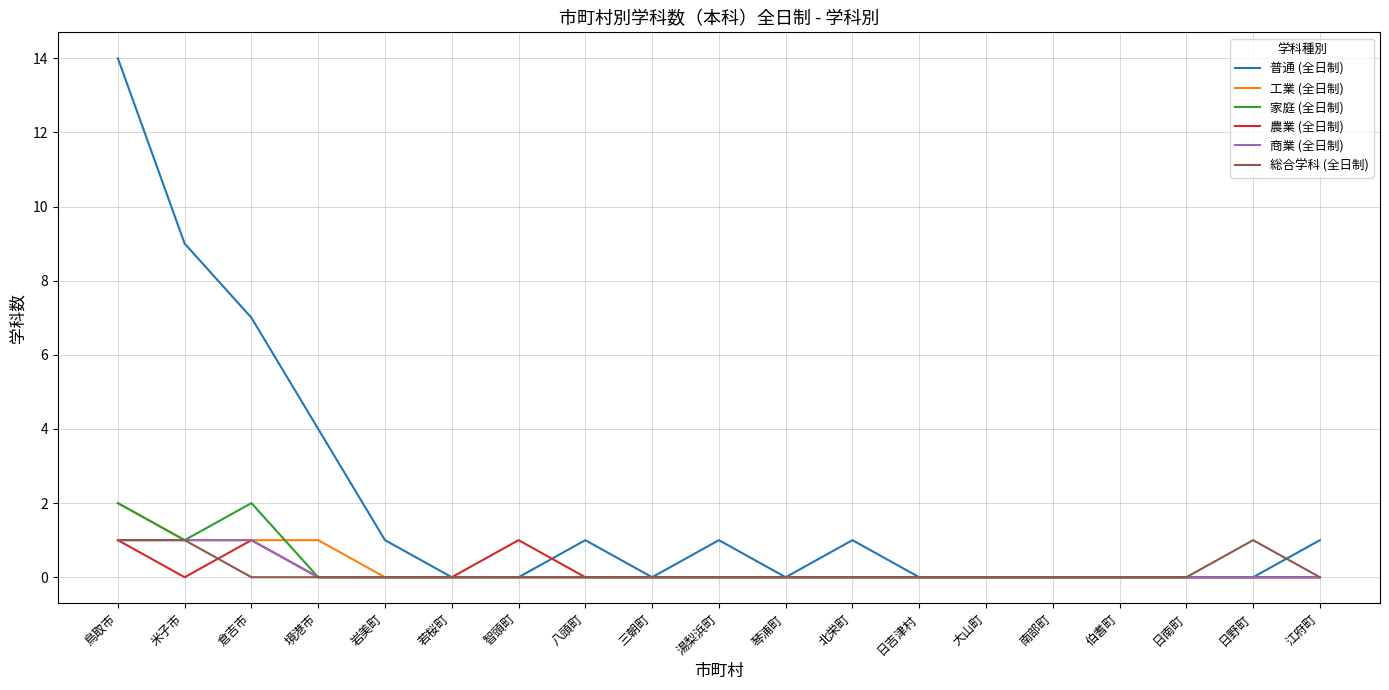

Which series has the largest total across all categories?

普通 (全日制)